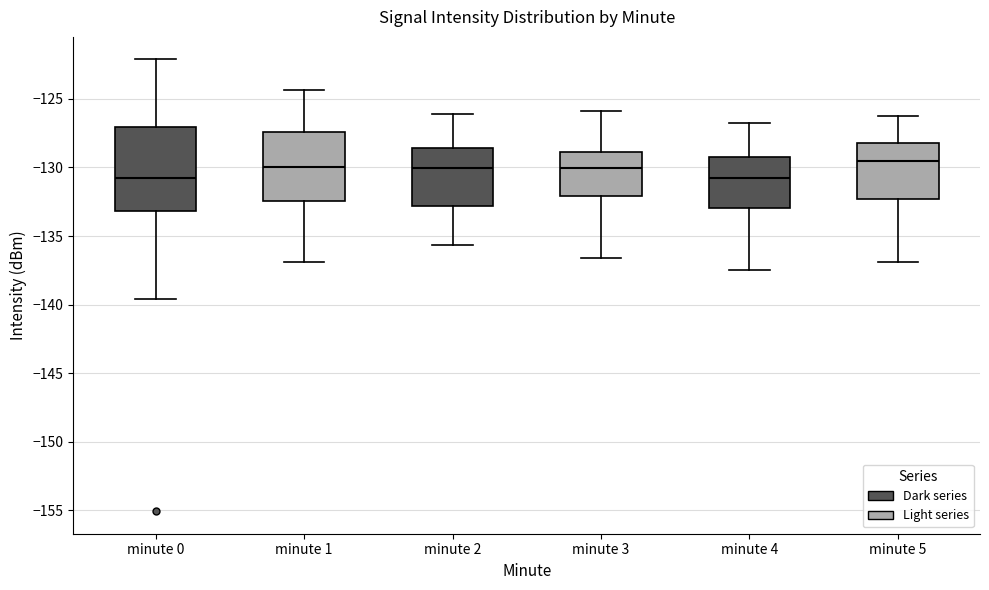

Where does the lower whisker of the box for minute 0 end on the y-axis? The values are not printed on the chart, so give them approximately, as read against the axis.

-139.5